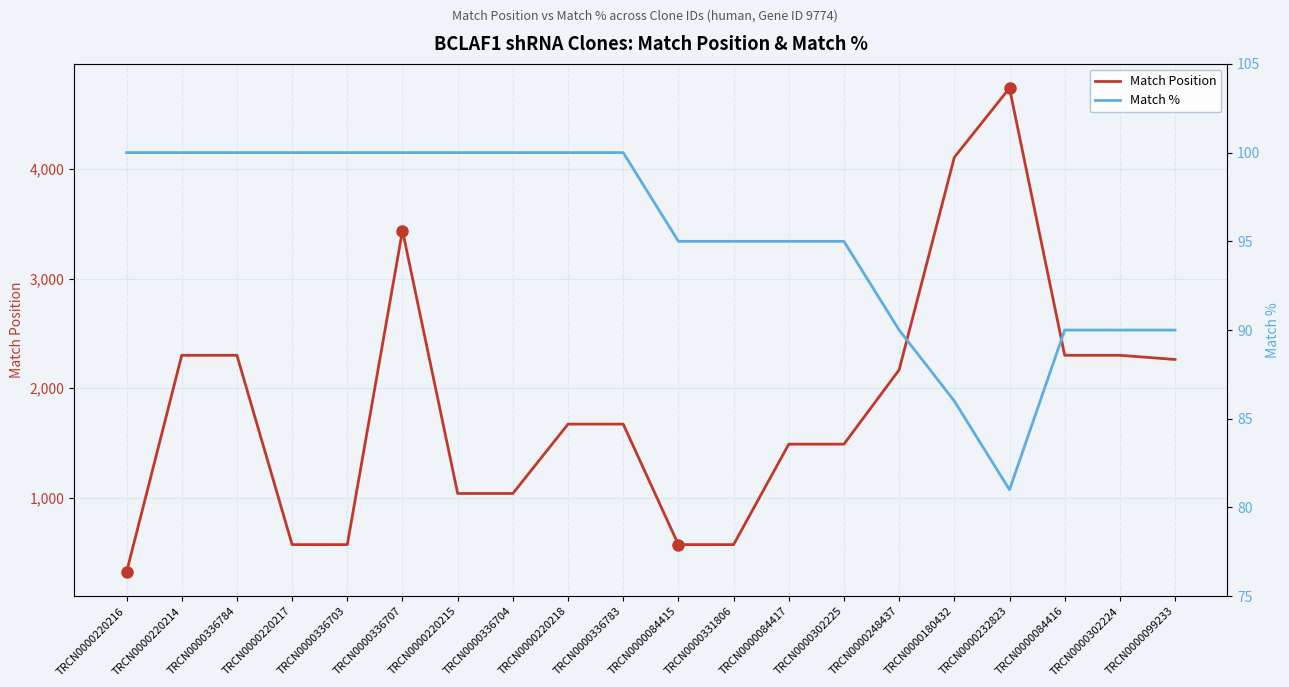

At which category is the sum across all series the highest?

TRCN0000232823